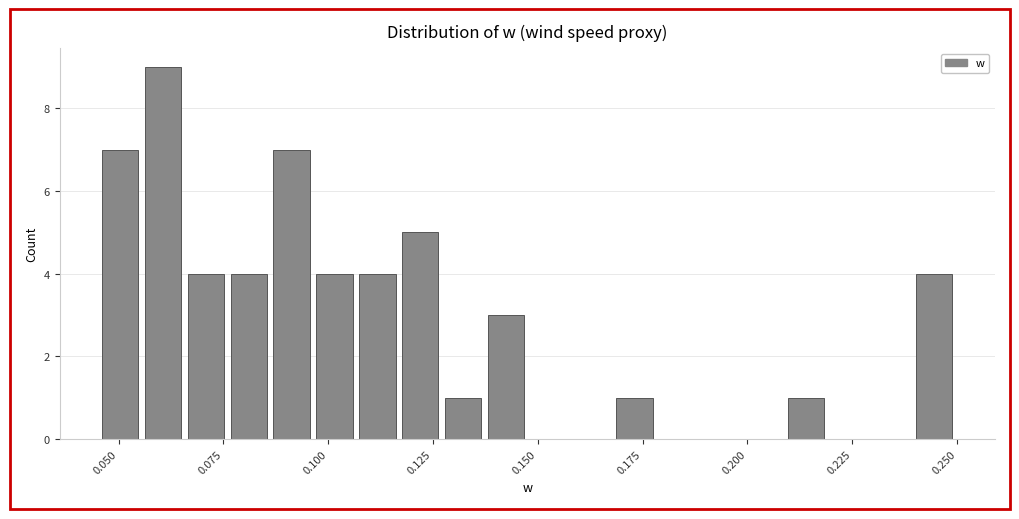

Around what value on the x-axis is the tallest bar? Give the approximate position of its centre, as read against the axis.

0.060